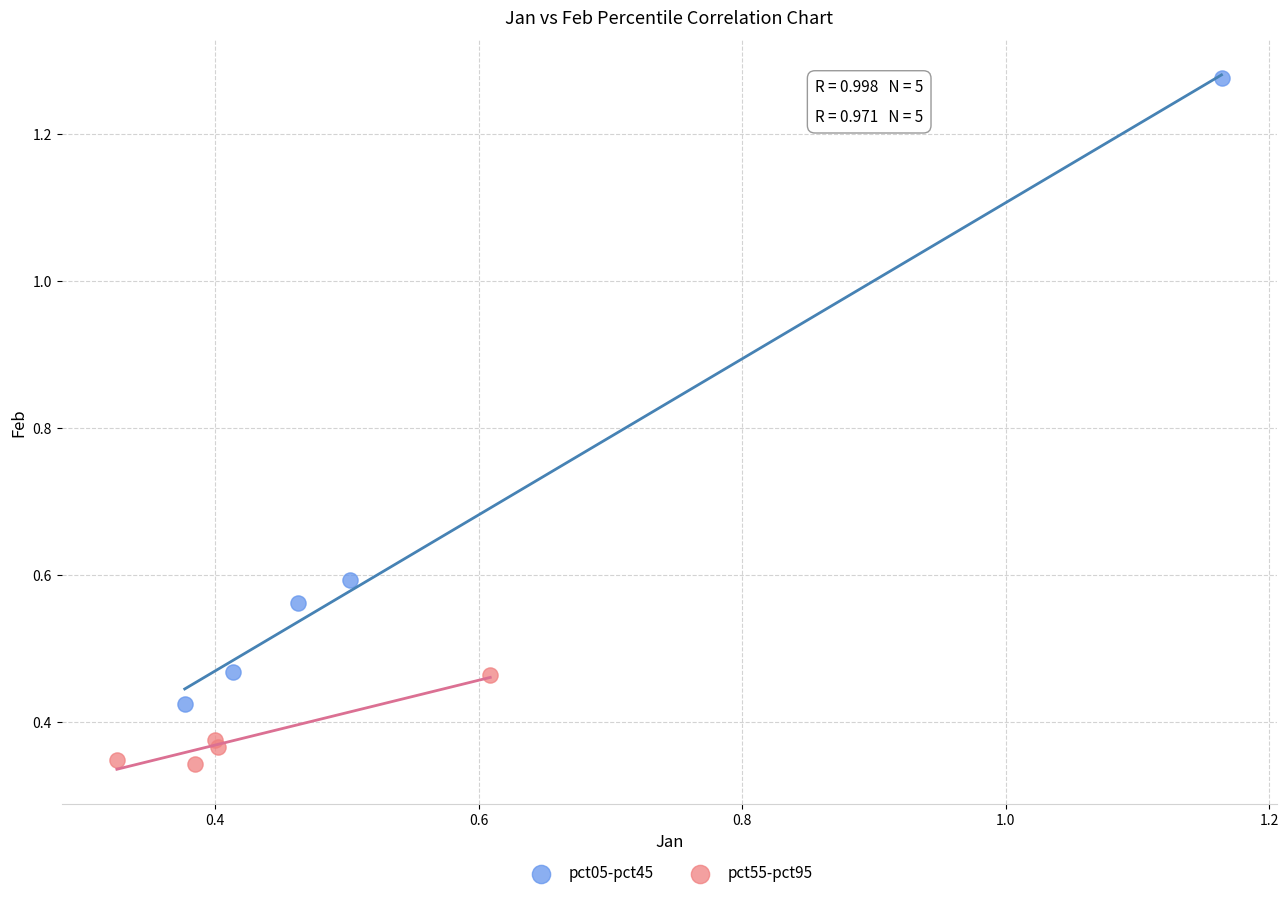

Which series contains the highest Y value?

pct05-pct45